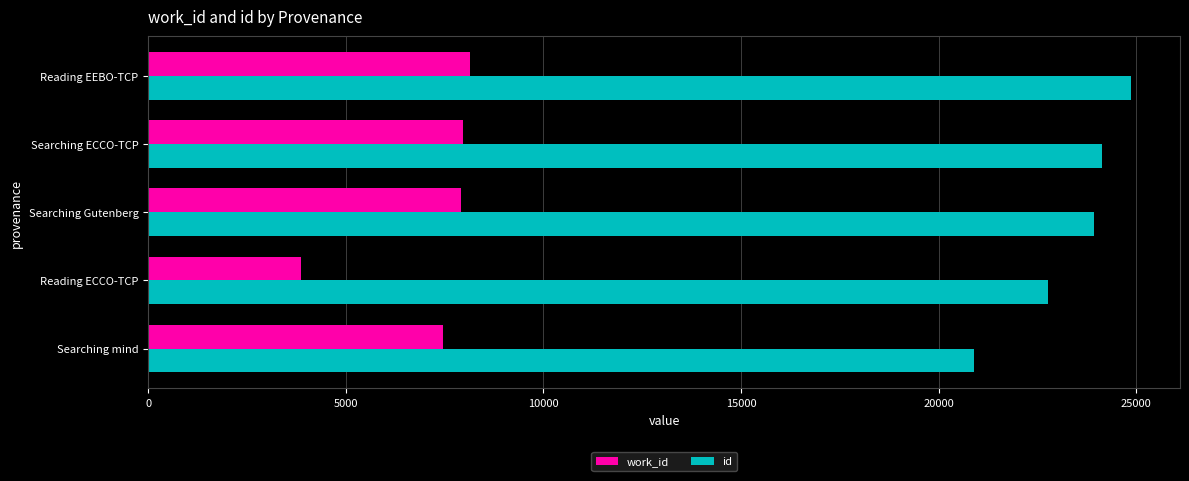

Which label corresponds to the smallest value in the chart?

Reading ECCO-TCP